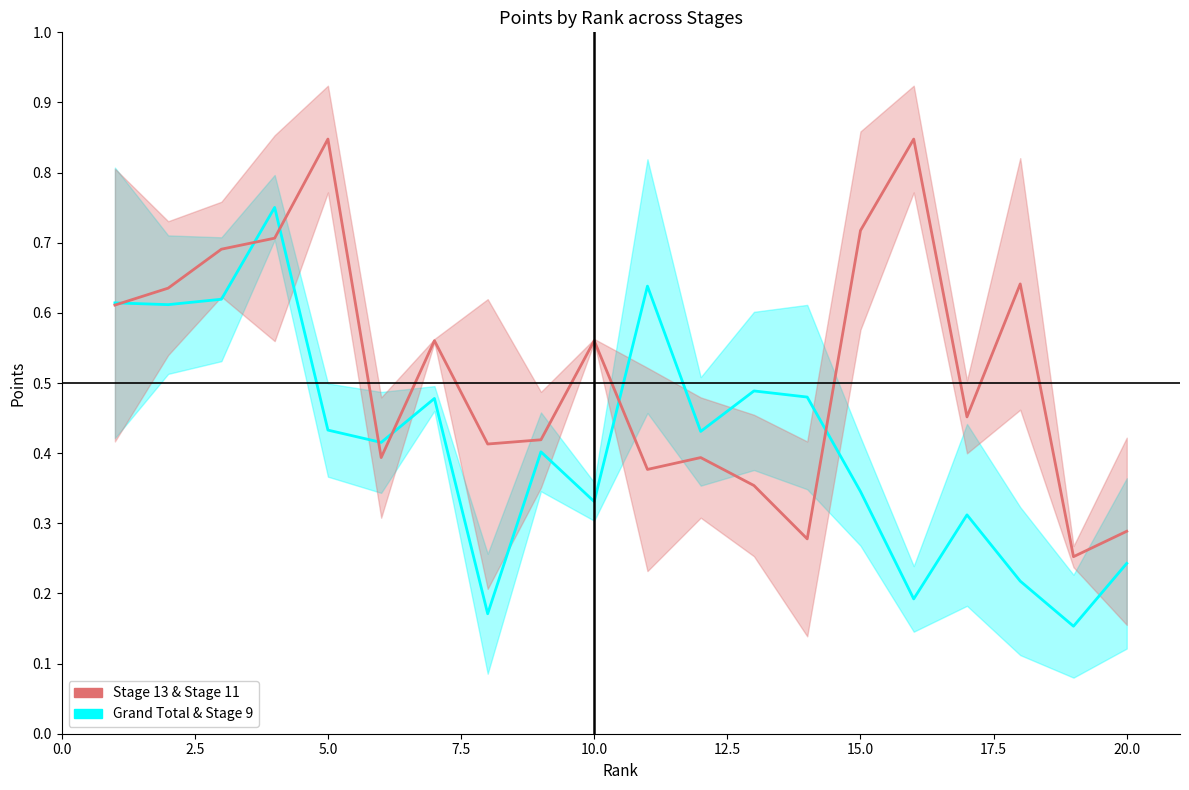

What is the difference between the maximum and minimum values in the Stage 13 & Stage 11 series?

0.6